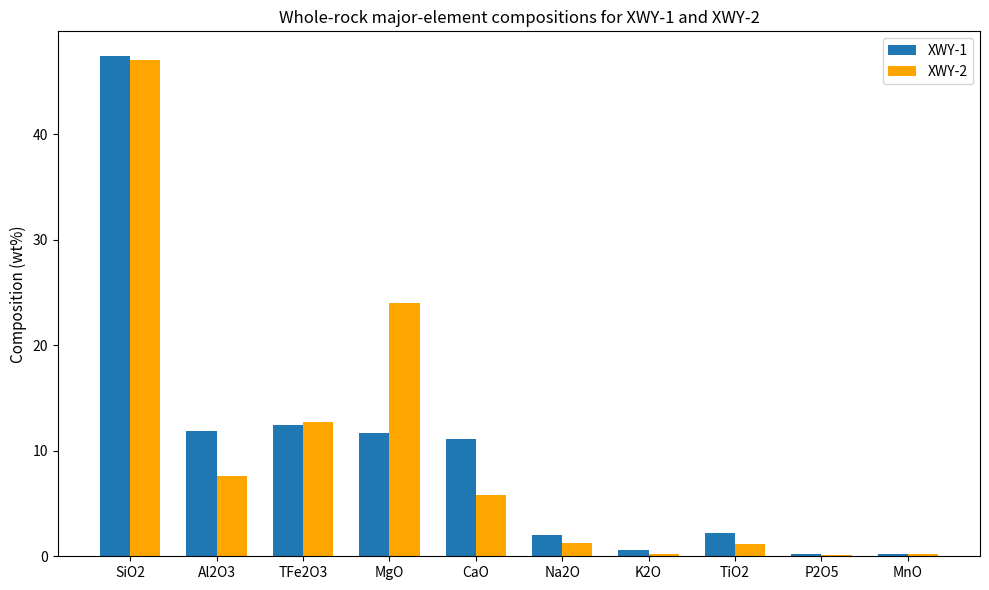

Where is XWY-2 nearest to the value 23?

MgO